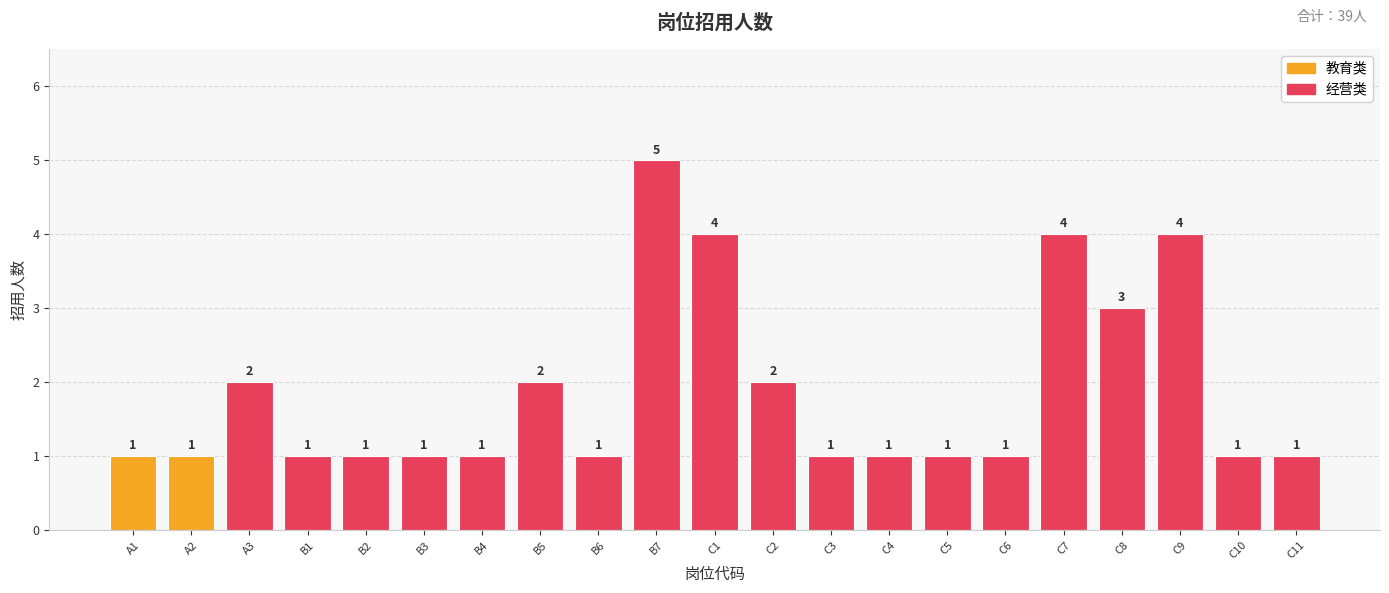

What is the difference between the maximum and second lowest values?

4